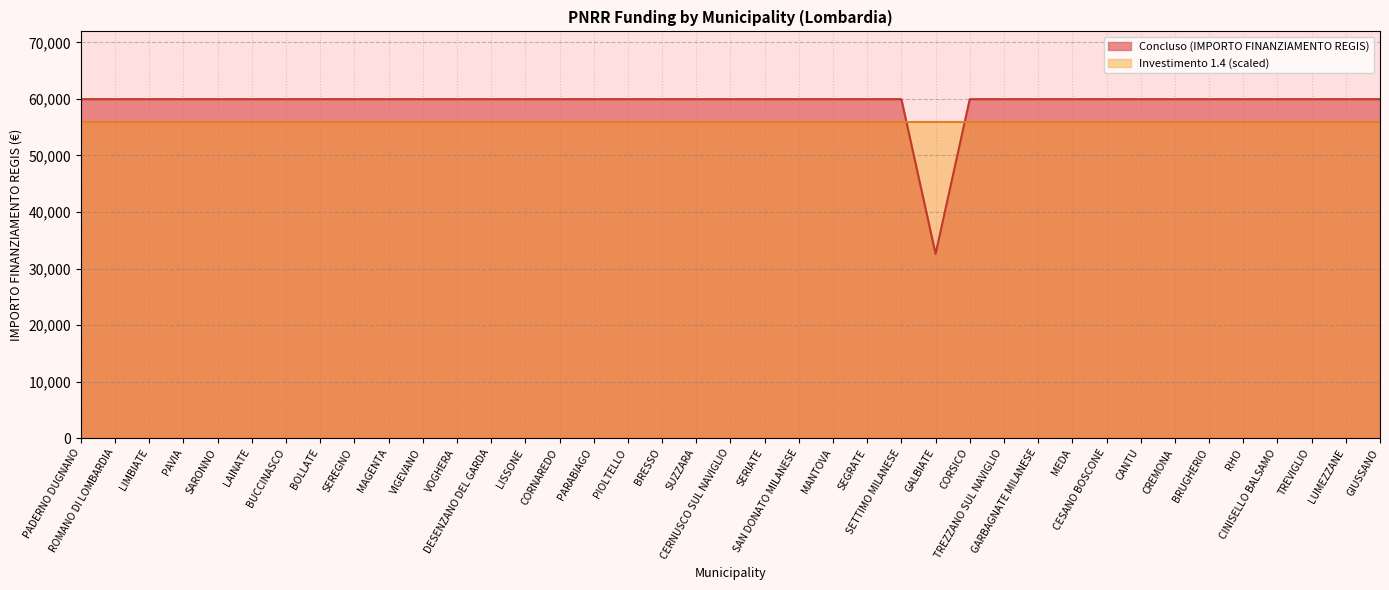

Where is the data nearest to the value 46277?

GALBIATE